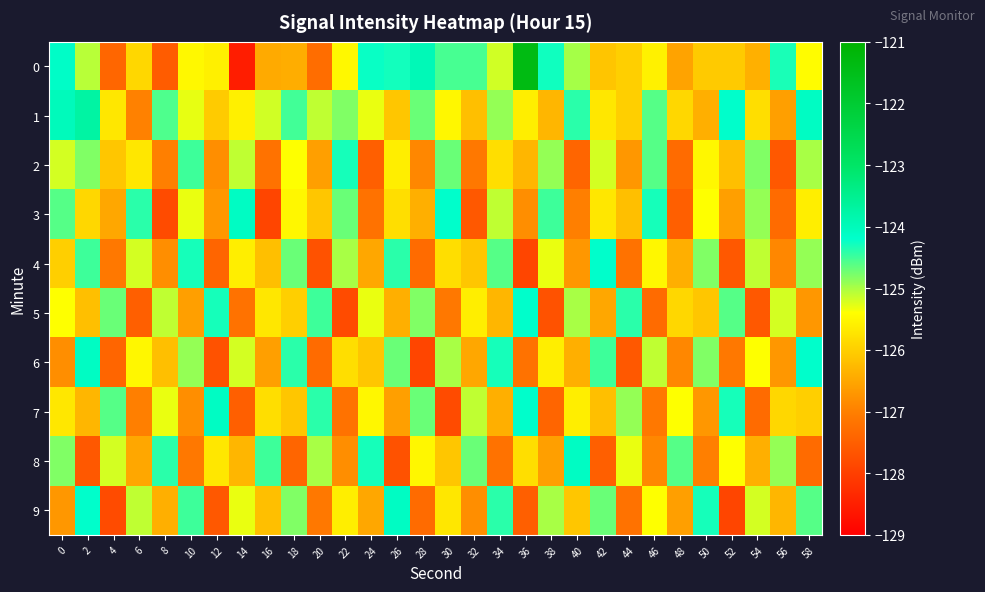

Count the number of categories in the chart.

30